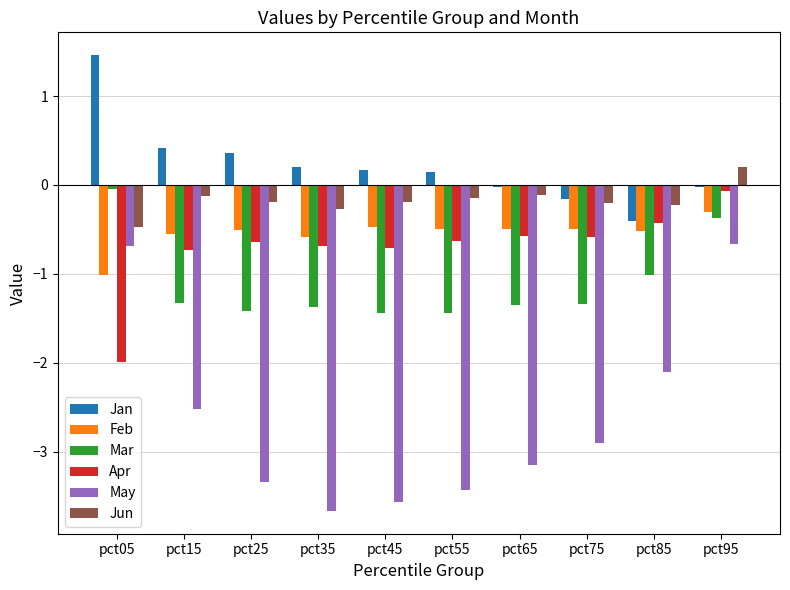

The Apr series shows -0.7 at pct35. True or false?

True